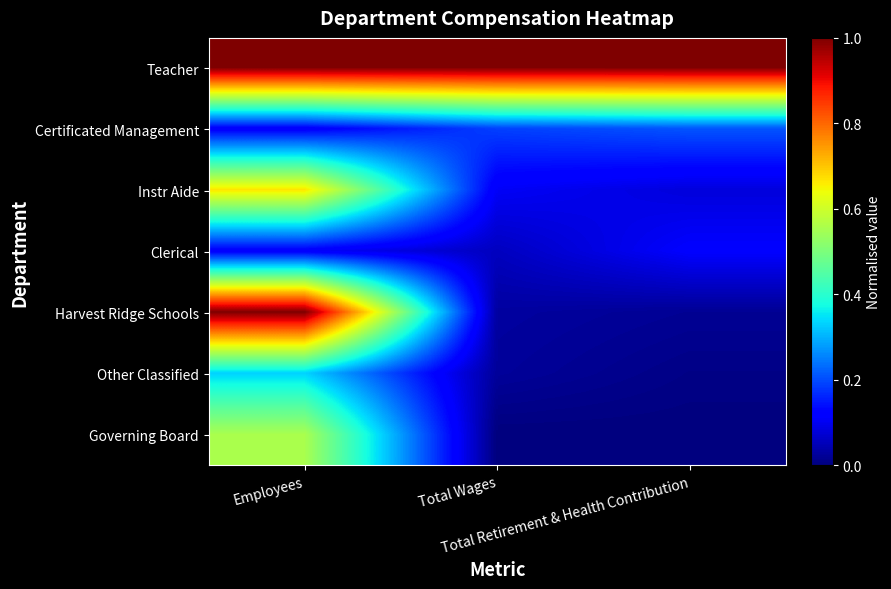

Between Employees and Total Retirement & Health Contribution, which series saw the biggest shift?

Harvest Ridge Schools